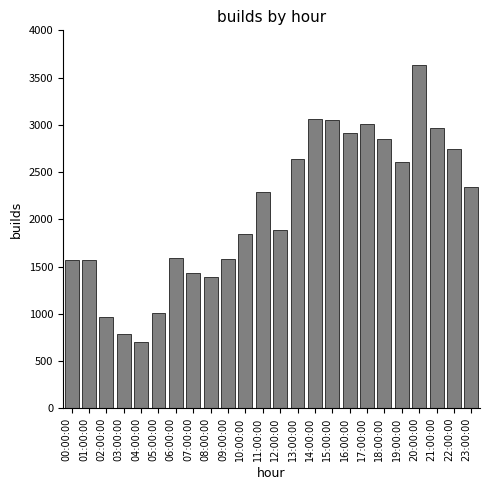

Between 15:00:00 and 12:00:00, which is larger?

15:00:00